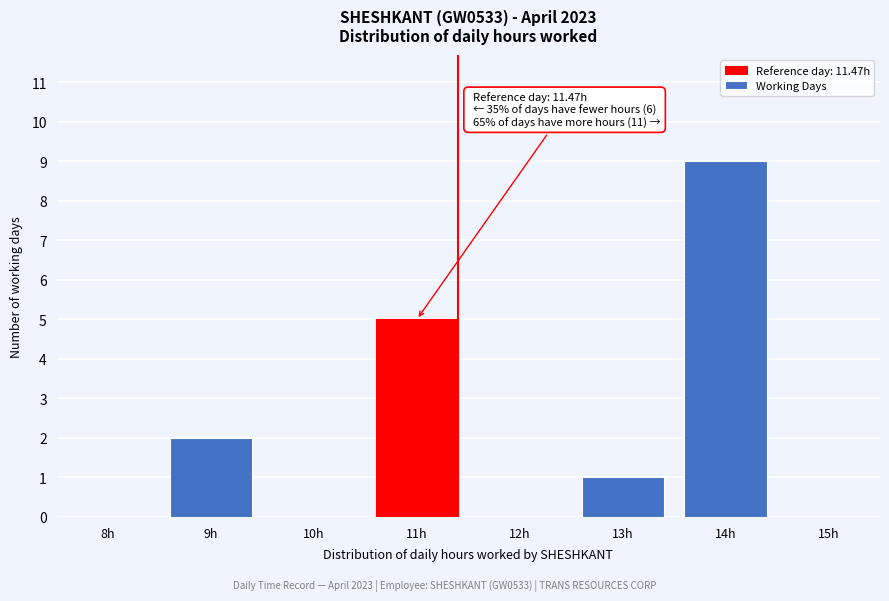

Reading right to left, what are all the values shown in this chart?

15h=0	14h=9	13h=1	12h=0	11h=5	10h=0	9h=2	8h=0